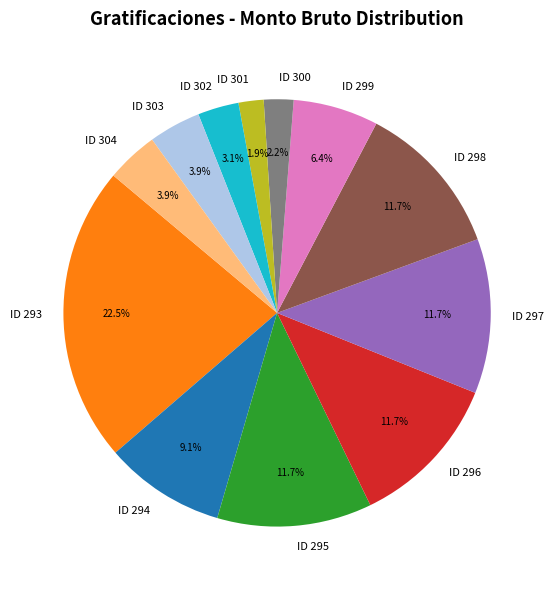

True or false: ID 296 accounts for 12% of the total.

True